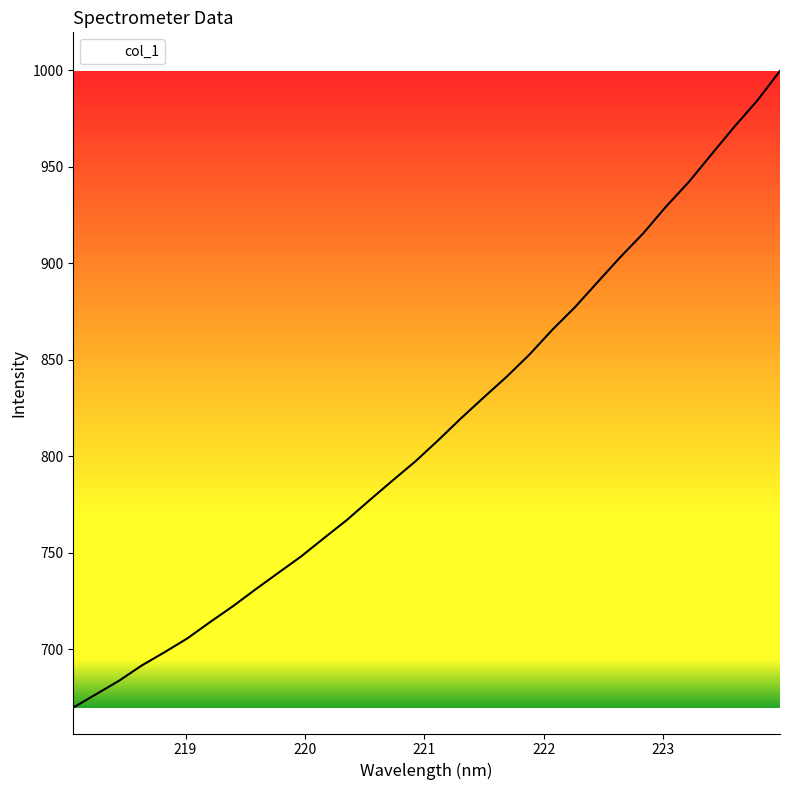

What is the difference between the maximum and minimum values?

329.7